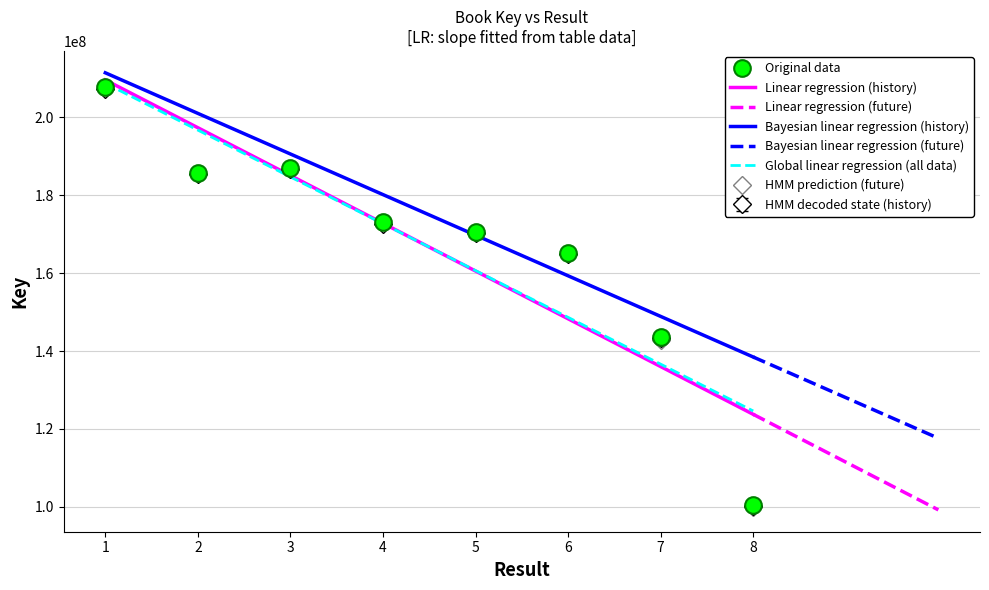

List the labels in order of value, smallest first.

8, 7, 6, 5, 4, 2, 3, 1